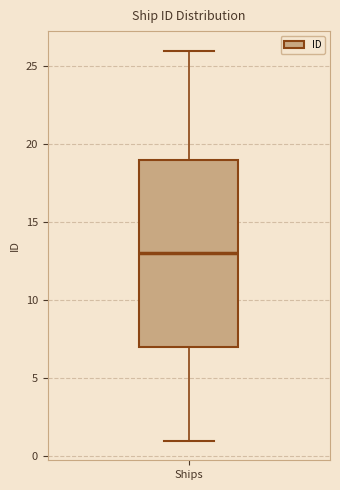

Transcribe this box plot: give where the median line is, the range the box spans, and where the two whiskers end, as read against the y-axis. The values are not printed on the chart, so give them approximately, as read against the axis.

median 13, box 7 to 19, whiskers 1 to 26